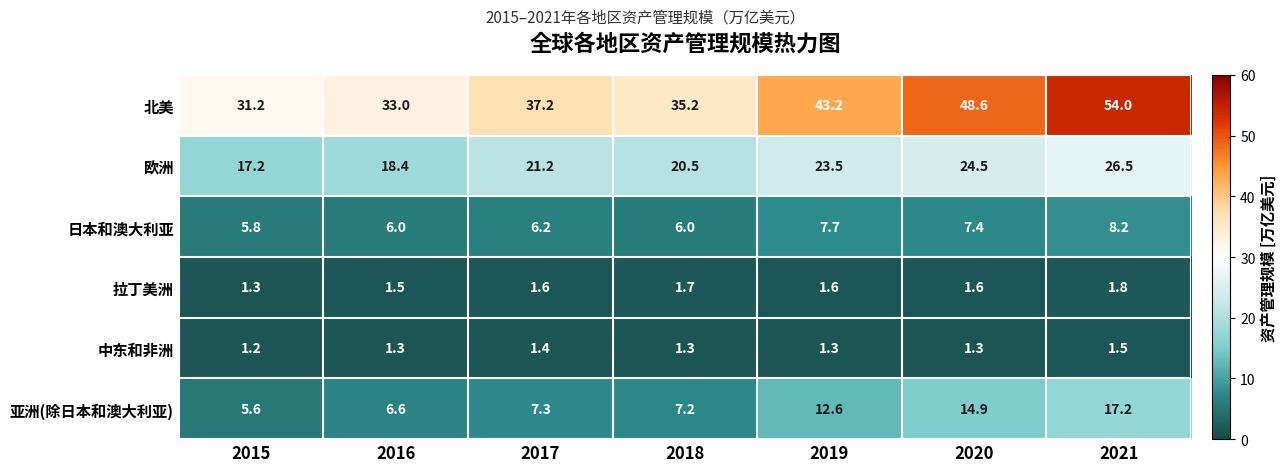

At 2015, list the series in order from smallest to largest.

中东和非洲, 拉丁美洲, 亚洲(除日本和澳大利亚), 日本和澳大利亚, 欧洲, 北美